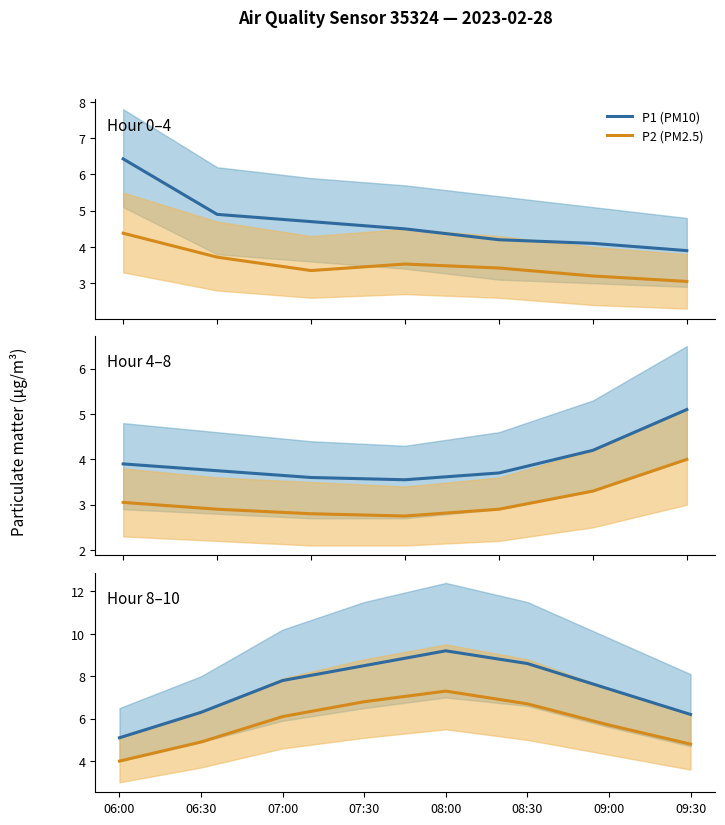

Does the chart have visible grid lines?

No